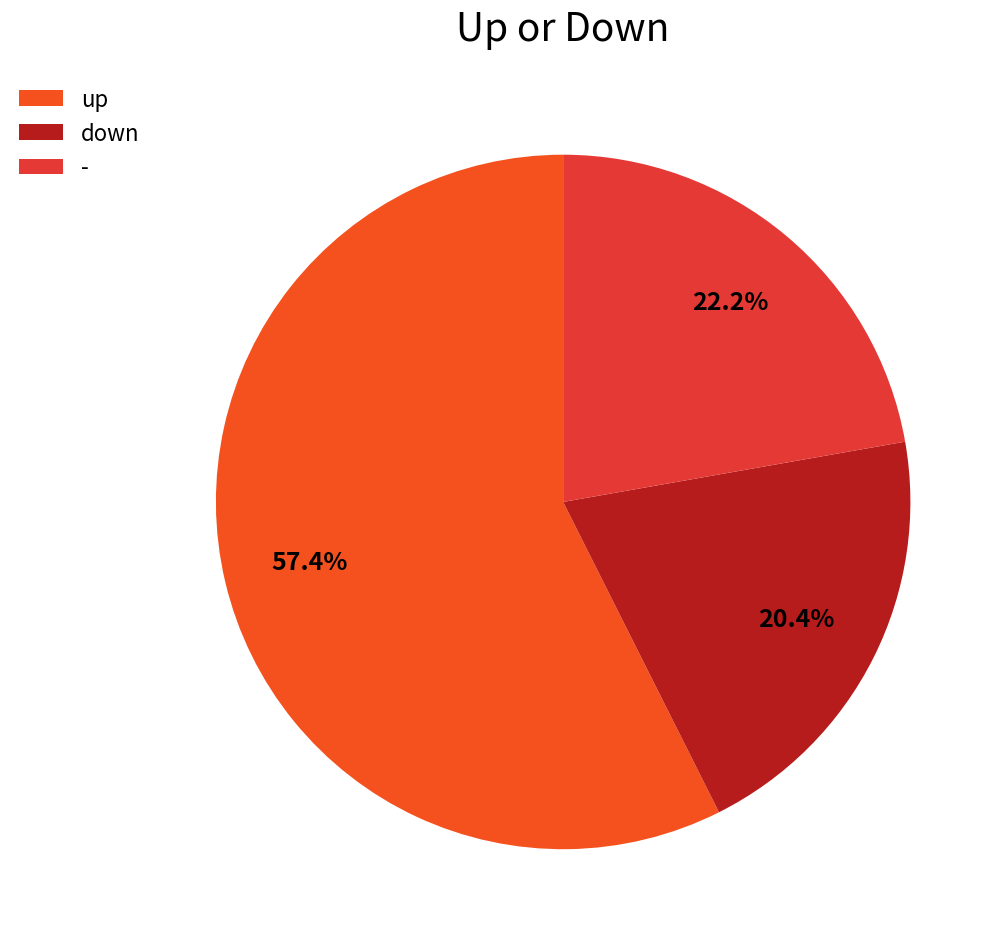

Is it true that - is 8% of the pie?

False